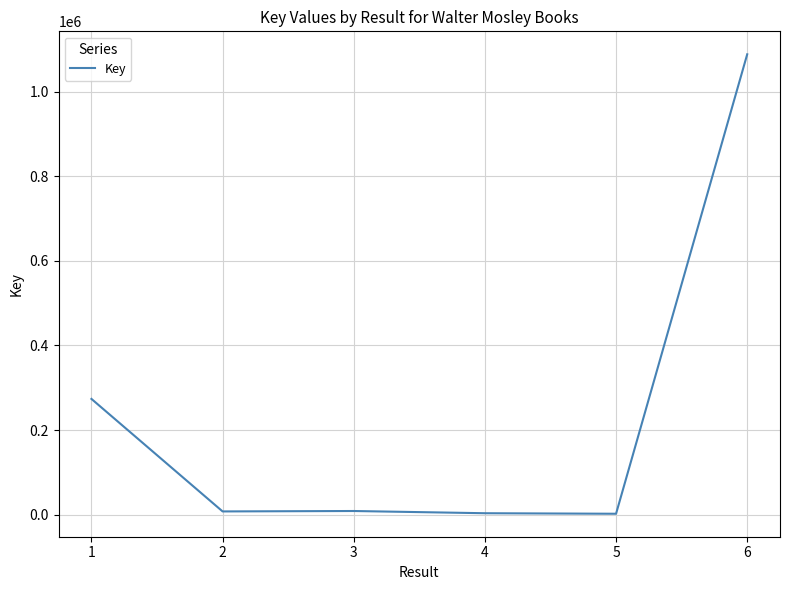

True or false: the data has more than 2 interior local peaks.

False